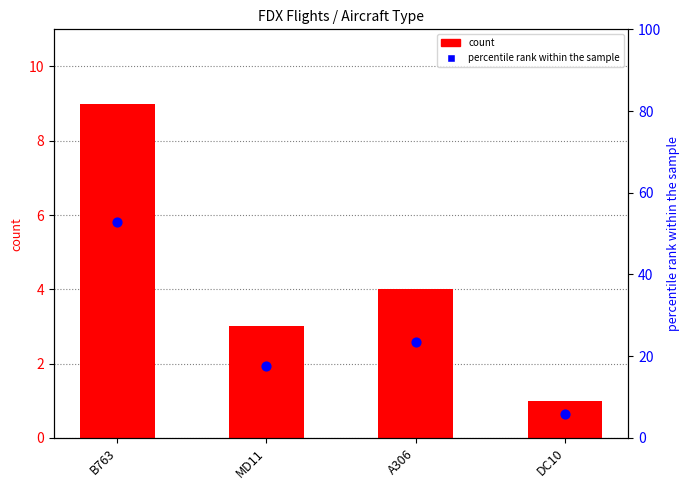

What is the total value across all series at DC10?

6.9